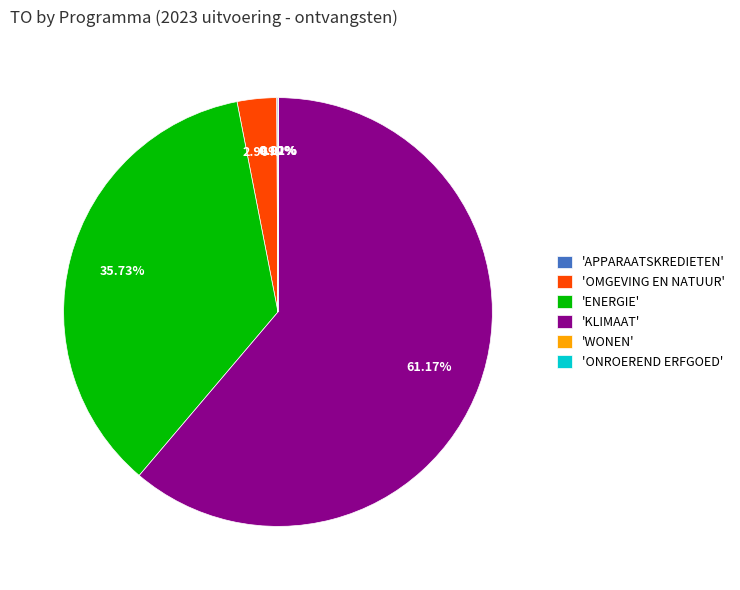

Which slice is the largest?

'KLIMAAT'